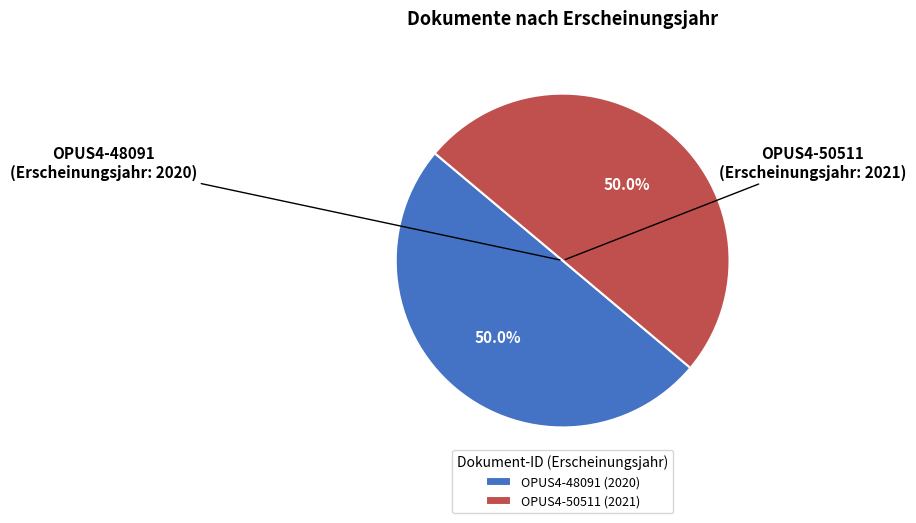

To the nearest percent, what percentage of the pie is OPUS4-48091?

50%